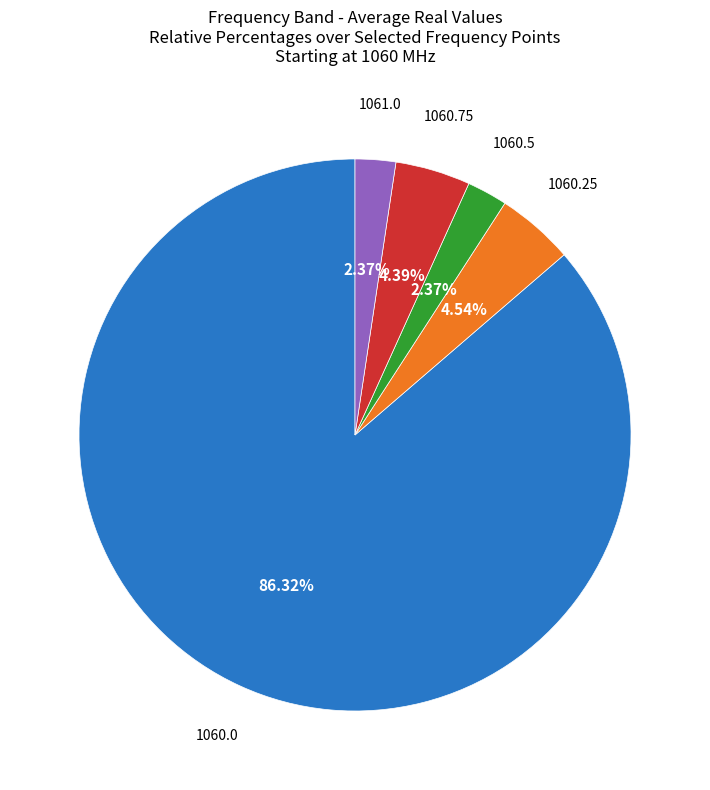

Does any single category account for the majority?

Yes